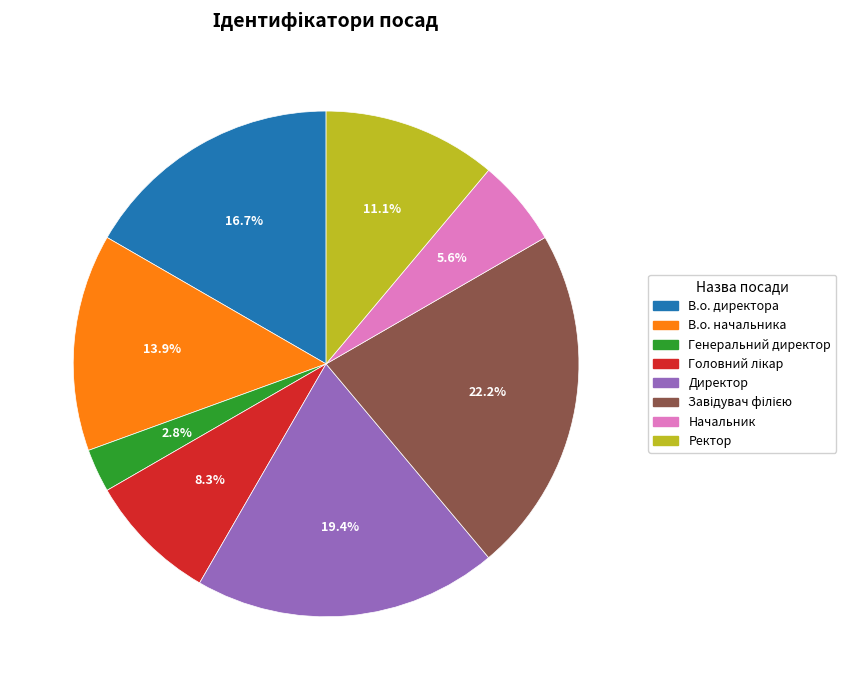

Does В.о. начальника account for over 50% of the chart?

No